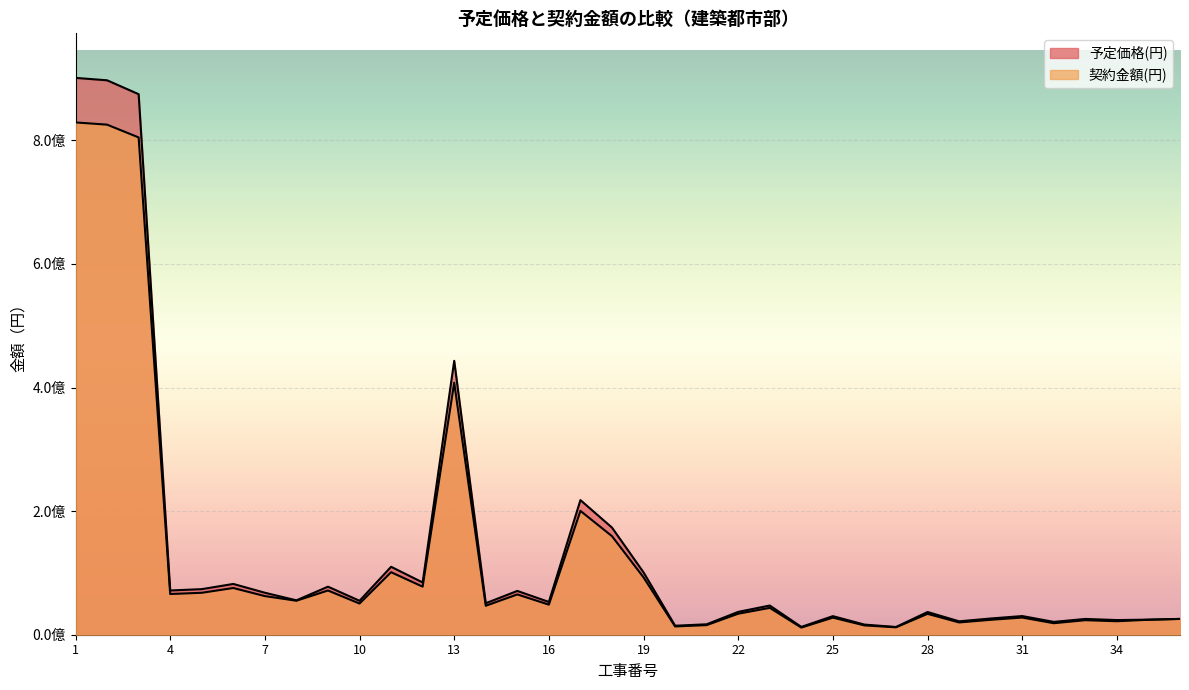

At 9, list the series in order from smallest to largest.

契約金額(円), 予定価格(円)